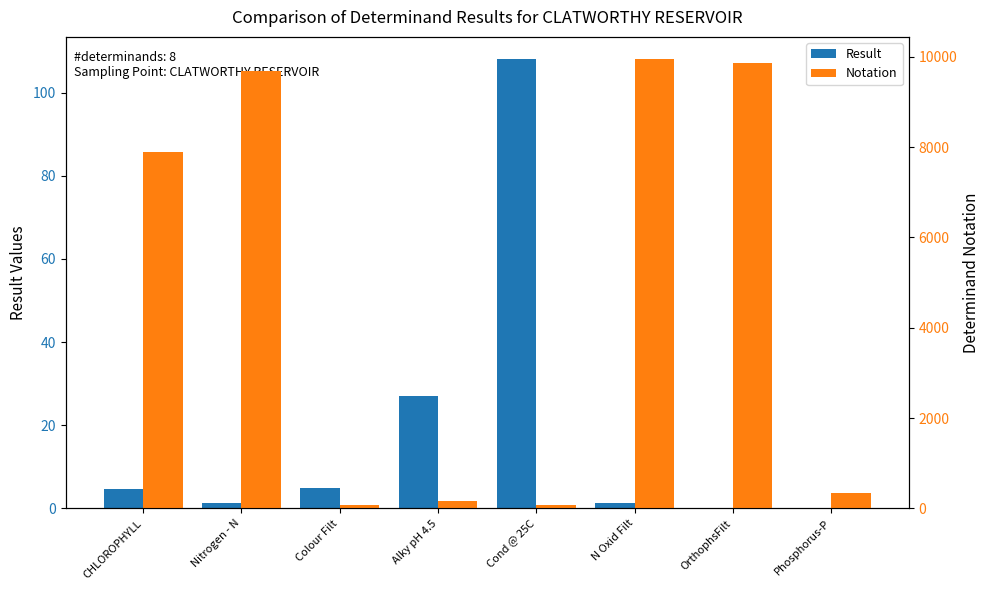

List the labels in order of Result value, smallest first.

OrthophsFilt, Phosphorus-P, N Oxid Filt, Nitrogen - N, CHLOROPHYLL, Colour Filt, Alky pH 4.5, Cond @ 25C